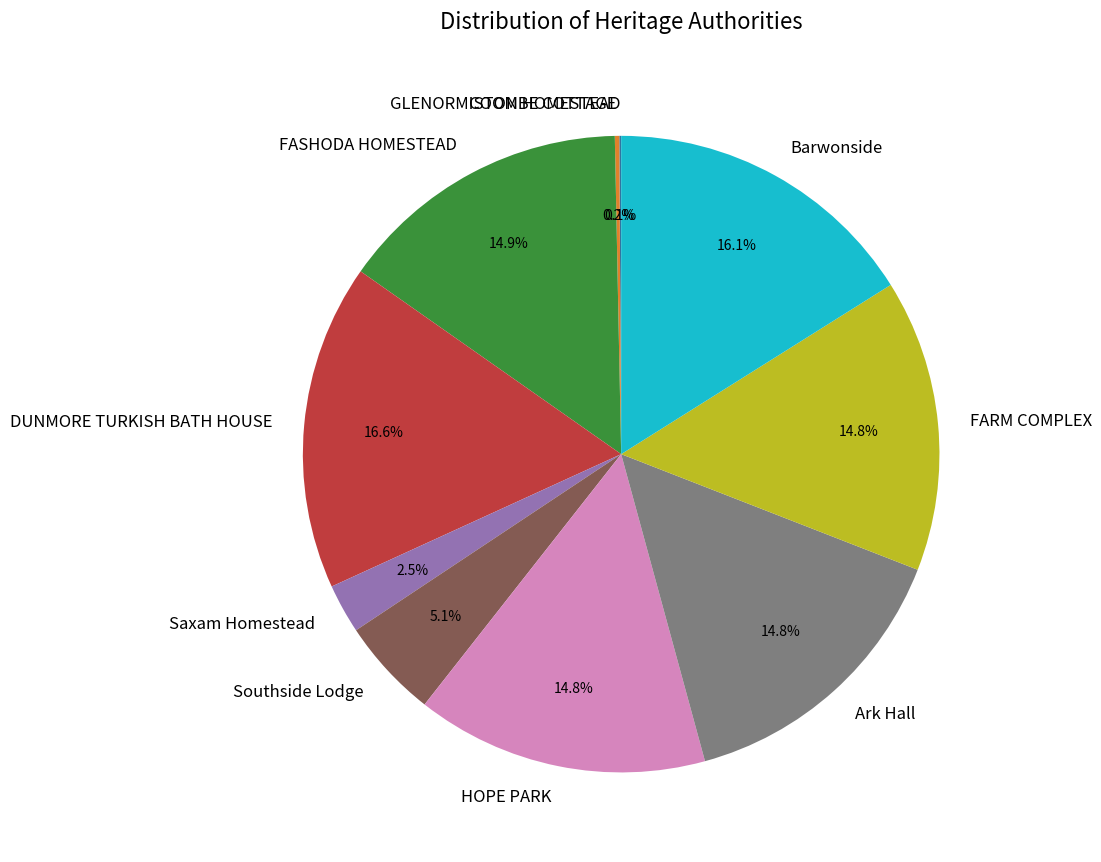

Is there any slice that represents more than half of the pie?

No